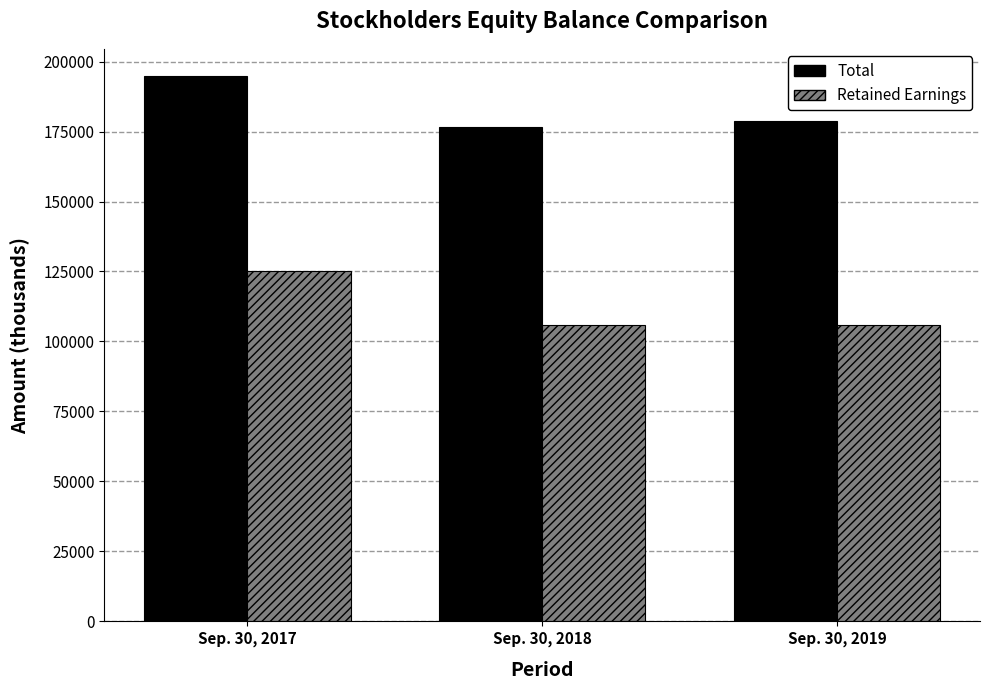

Count the number of data series in this chart.

2